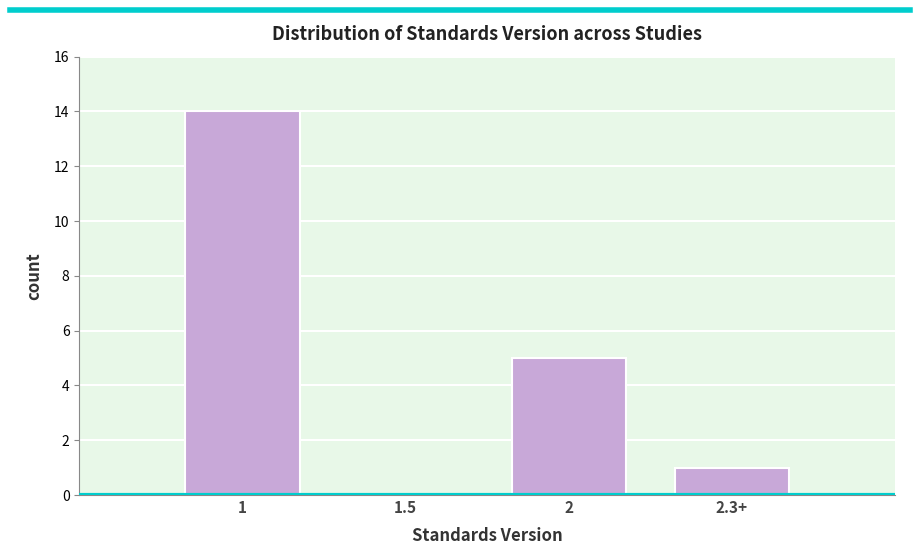

Reading left to right, what are all the values shown in this chart?

1=14	1.5=0	2=5	2.3+=1